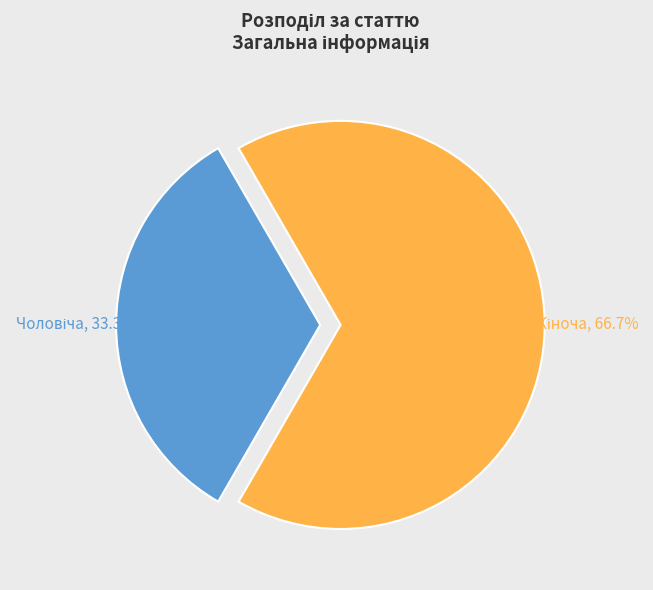

How many slices are in this pie chart?

2